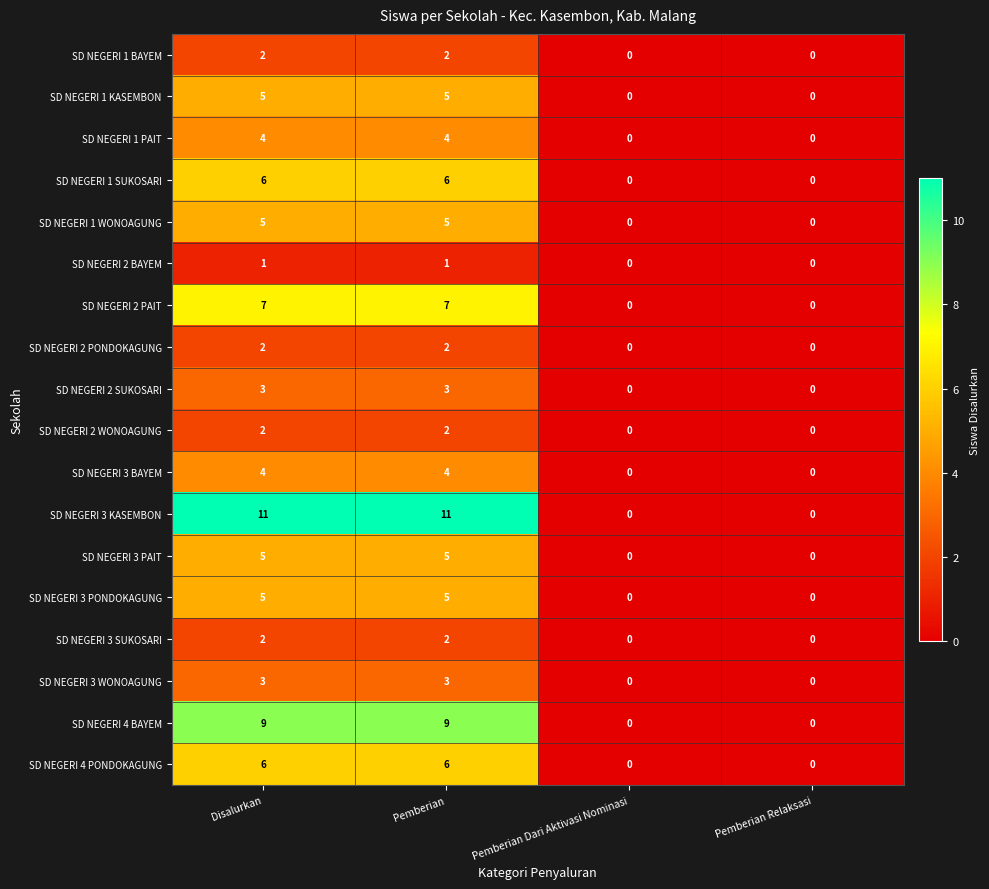

Which series changed the most between Pemberian and Pemberian Dari Aktivasi Nominasi?

SD NEGERI 3 KASEMBON